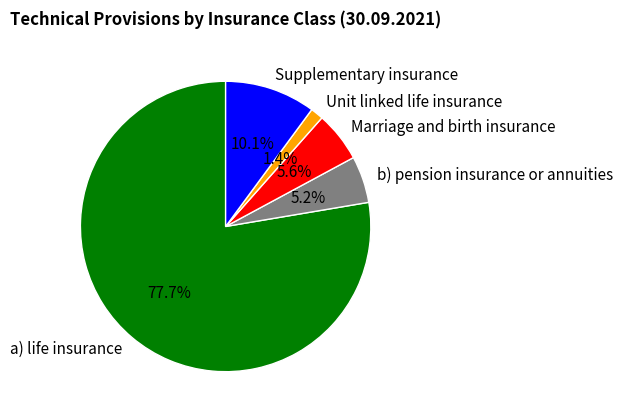

How much of the chart is everything except Unit linked life insurance?

98.6%